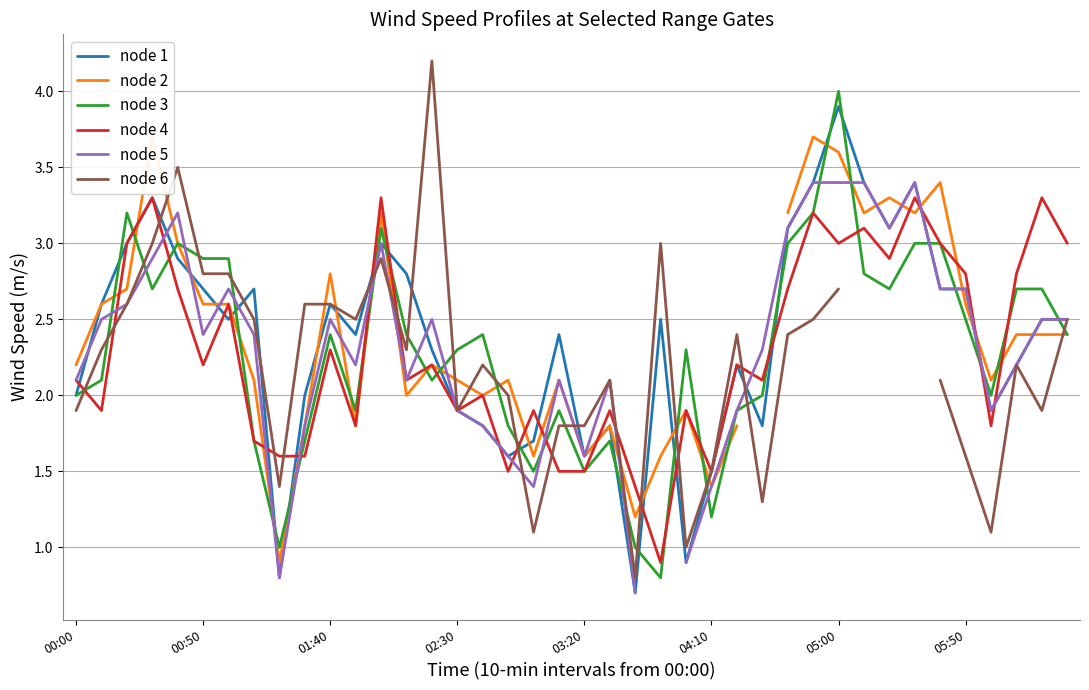

What is the greatest value displayed?

4.2